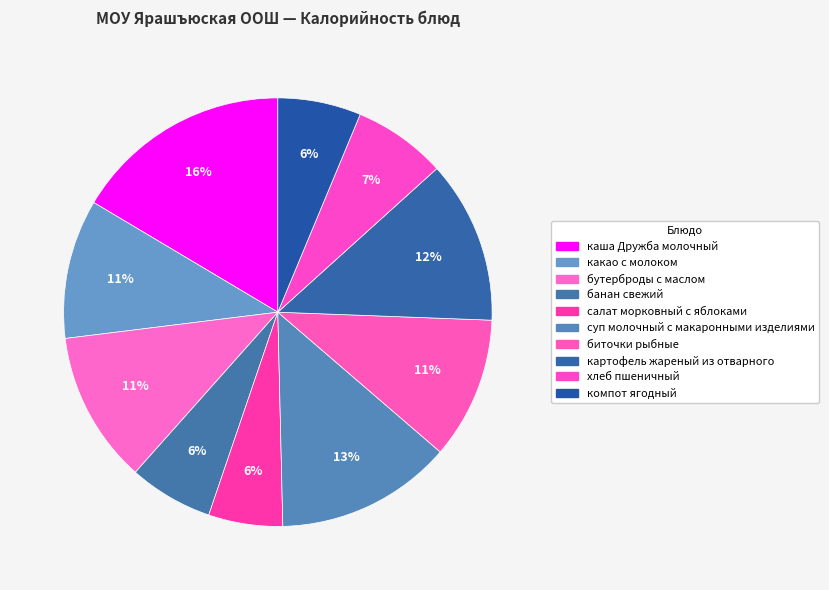

How many slices are in this pie chart?

10